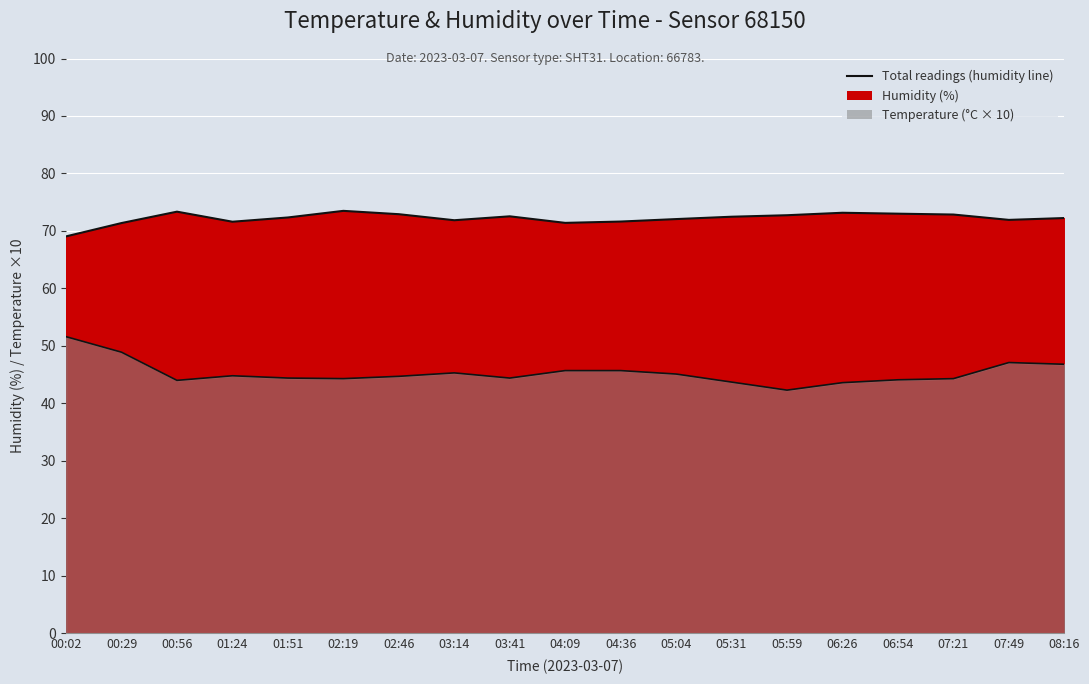

True or false: temperature_line and humidity_line cross at least once.

False